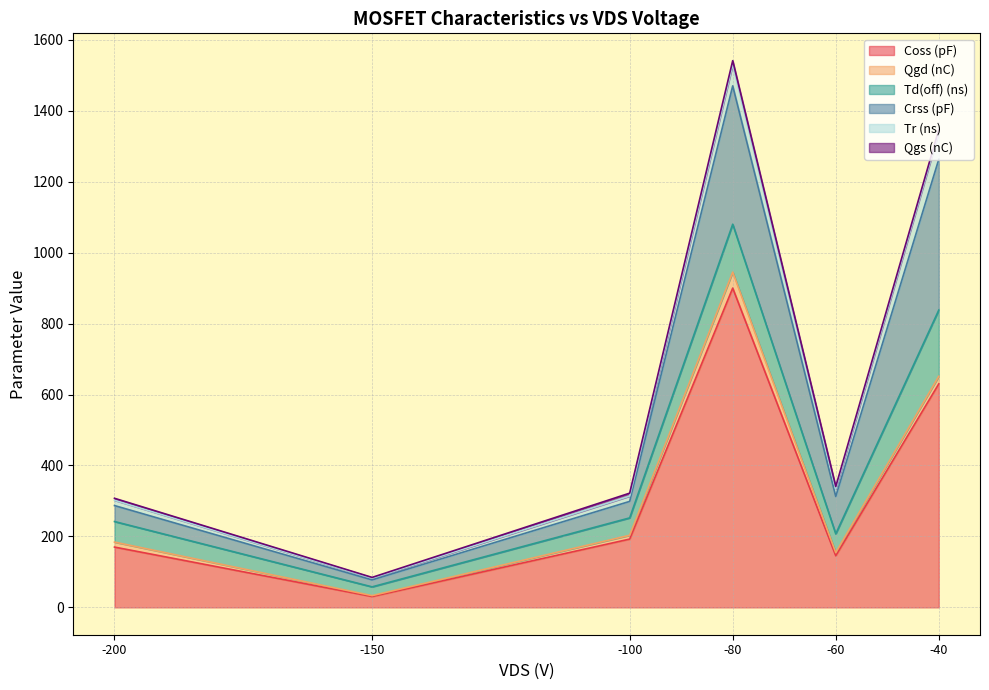

Which series has the largest range (max minus min)?

Coss (pF)